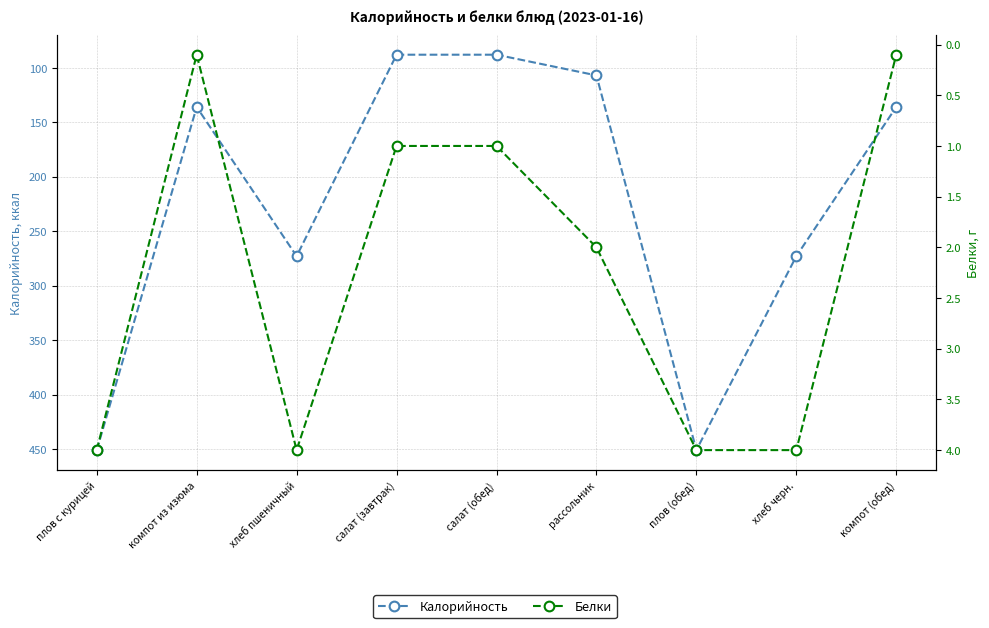

Is the value of Калорийность at плов с курицей greater than the value of Белки at плов с курицей?

Yes